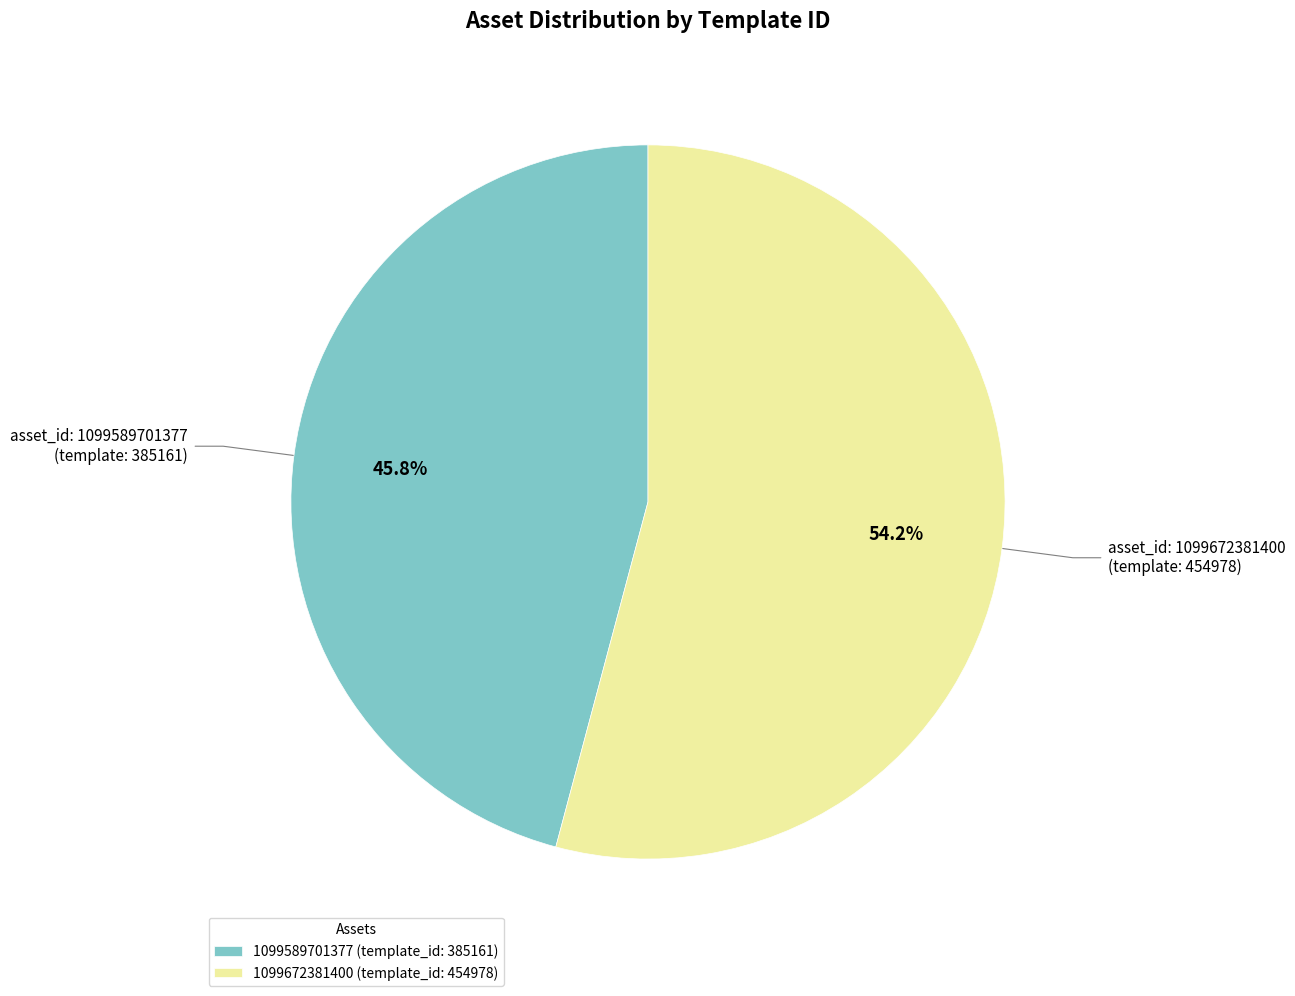

To the nearest percent, what is the difference between the 1099589701377 and 1099672381400 slice percentages?

8%